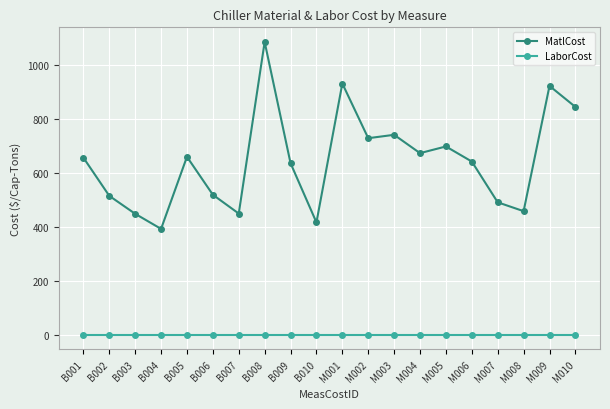

How many interior local peaks does the MatlCost series have?

6